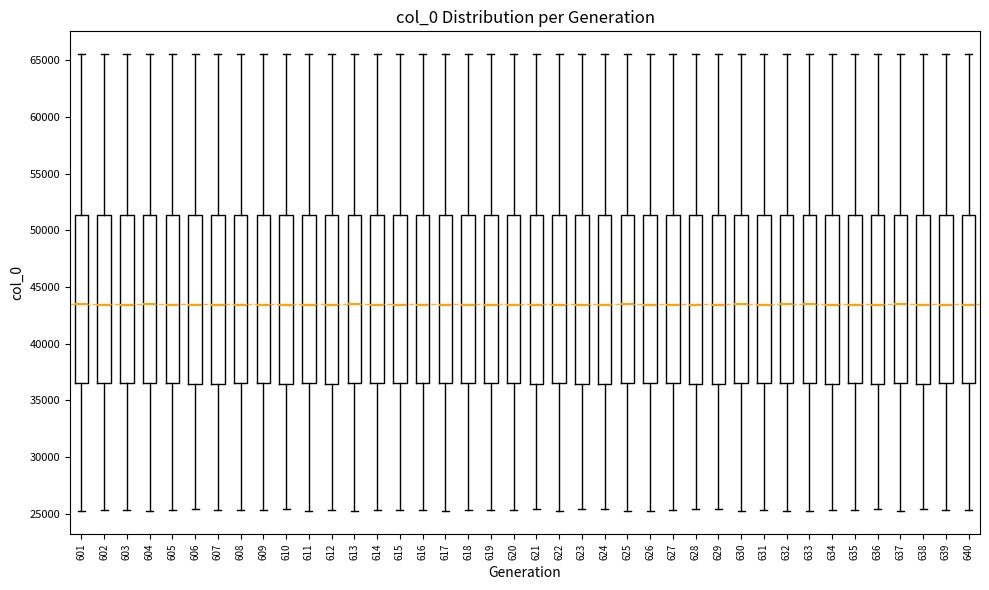

Reading left to right, read every box against the y-axis: the position of its median line, the range the box covers, and the ends of its whiskers. The values are not printed on the chart, so give them approximately, as read against the axis.

601: median 43500, box 36500 to 51500, whiskers 25000 to 65500
602: median 43500, box 36500 to 51500, whiskers 25500 to 65500
603: median 43500, box 36500 to 51500, whiskers 25500 to 65500
604: median 43500, box 36500 to 51500, whiskers 25000 to 65500
605: median 43500, box 36500 to 51500, whiskers 25500 to 65500
606: median 43500, box 36500 to 51500, whiskers 25500 to 65500
607: median 43500, box 36500 to 51500, whiskers 25500 to 65500
608: median 43500, box 36500 to 51500, whiskers 25500 to 65500
609: median 43500, box 36500 to 51500, whiskers 25500 to 65500
610: median 43500, box 36500 to 51500, whiskers 25500 to 65500
611: median 43500, box 36500 to 51500, whiskers 25500 to 65500
612: median 43500, box 36500 to 51500, whiskers 25500 to 65500
613: median 43500, box 36500 to 51500, whiskers 25000 to 65500
614: median 43500, box 36500 to 51500, whiskers 25500 to 65500
615: median 43500, box 36500 to 51500, whiskers 25500 to 65500
616: median 43500, box 36500 to 51500, whiskers 25500 to 65500
617: median 43500, box 36500 to 51500, whiskers 25500 to 65500
618: median 43500, box 36500 to 51500, whiskers 25500 to 65500
619: median 43500, box 36500 to 51500, whiskers 25500 to 65500
620: median 43500, box 36500 to 51500, whiskers 25500 to 65500
621: median 43500, box 36500 to 51500, whiskers 25500 to 65500
622: median 43500, box 36500 to 51500, whiskers 25500 to 65500
623: median 43500, box 36500 to 51500, whiskers 25500 to 65500
624: median 43500, box 36500 to 51500, whiskers 25500 to 65500
625: median 43500, box 36500 to 51500, whiskers 25000 to 65500
626: median 43500, box 36500 to 51500, whiskers 25500 to 65500
627: median 43500, box 36500 to 51500, whiskers 25500 to 65500
628: median 43500, box 36500 to 51500, whiskers 25500 to 65500
629: median 43500, box 36500 to 51500, whiskers 25500 to 65500
630: median 43500, box 36500 to 51500, whiskers 25000 to 65500
631: median 43500, box 36500 to 51500, whiskers 25500 to 65500
632: median 43500, box 36500 to 51500, whiskers 25000 to 65500
633: median 43500, box 36500 to 51500, whiskers 25000 to 65500
634: median 43500, box 36500 to 51500, whiskers 25500 to 65500
635: median 43500, box 36500 to 51500, whiskers 25500 to 65500
636: median 43500, box 36500 to 51500, whiskers 25500 to 65500
637: median 43500, box 36500 to 51500, whiskers 25500 to 65500
638: median 43500, box 36500 to 51500, whiskers 25500 to 65500
639: median 43500, box 36500 to 51500, whiskers 25500 to 65500
640: median 43500, box 36500 to 51500, whiskers 25500 to 65500